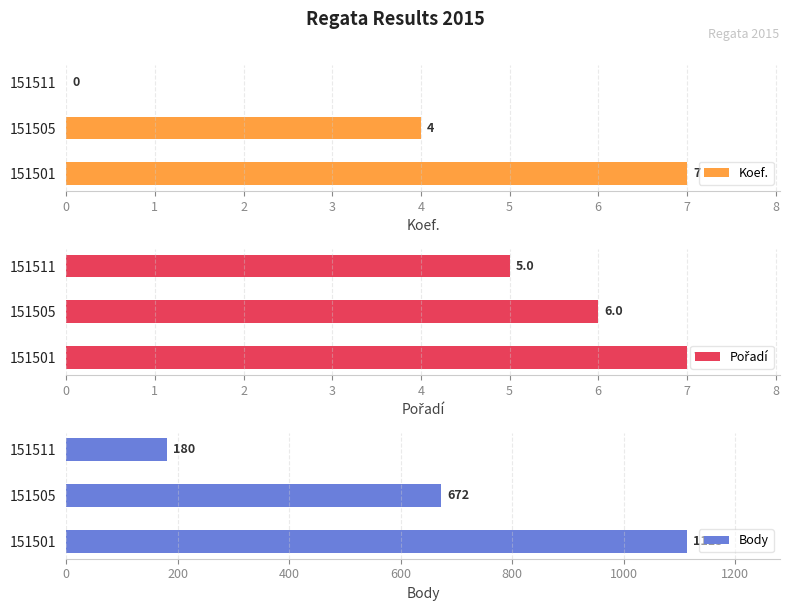

True or false: Koef. has a value of 7 at 151501.

True